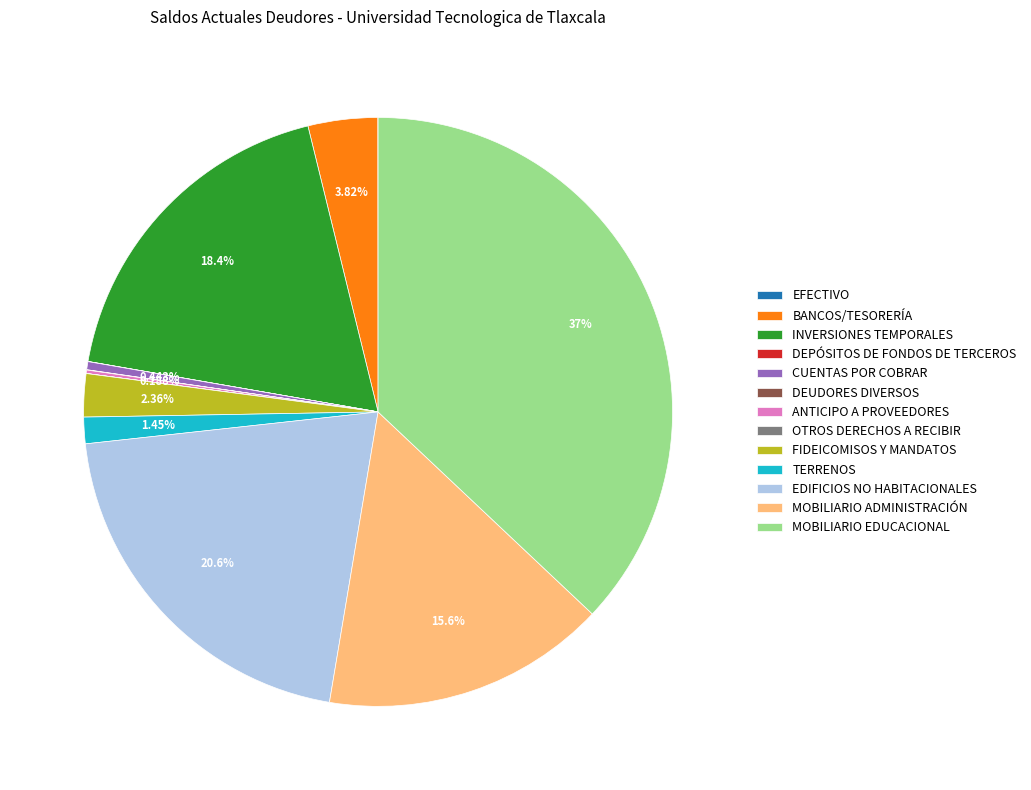

To the nearest percent, what is the difference between the CUENTAS POR COBRAR and FIDEICOMISOS Y MANDATOS slice percentages?

2%